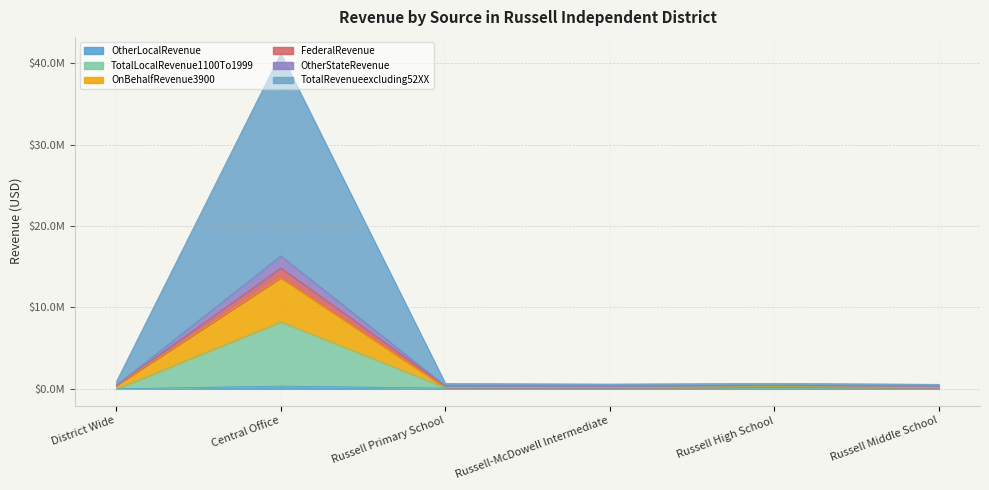

How many values in OtherLocalRevenue are above zero?

5